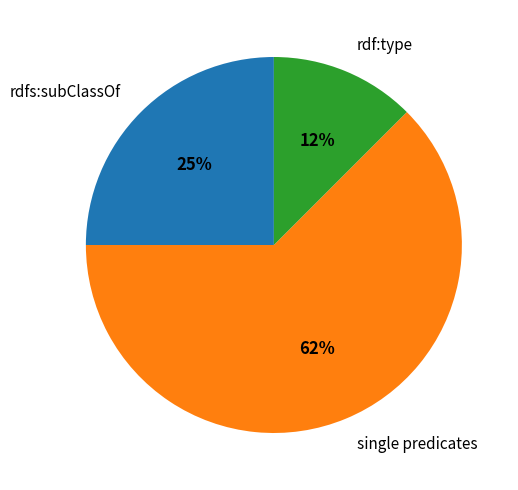

Does any single category account for the majority?

Yes